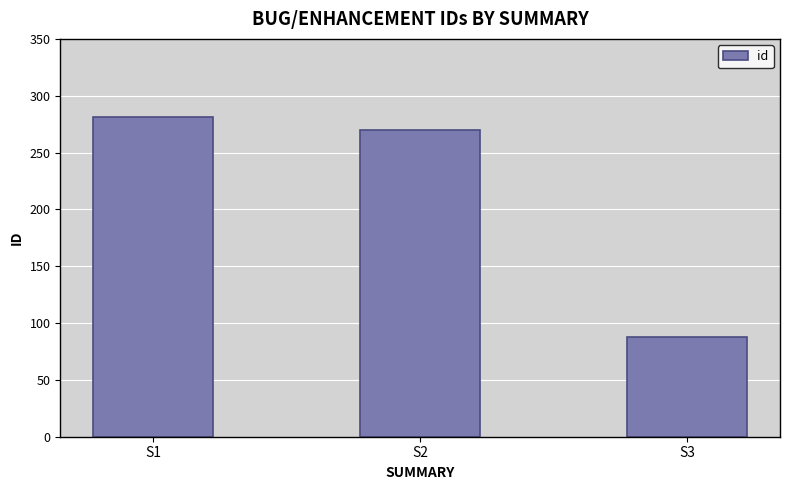

How many series are shown in this chart?

1